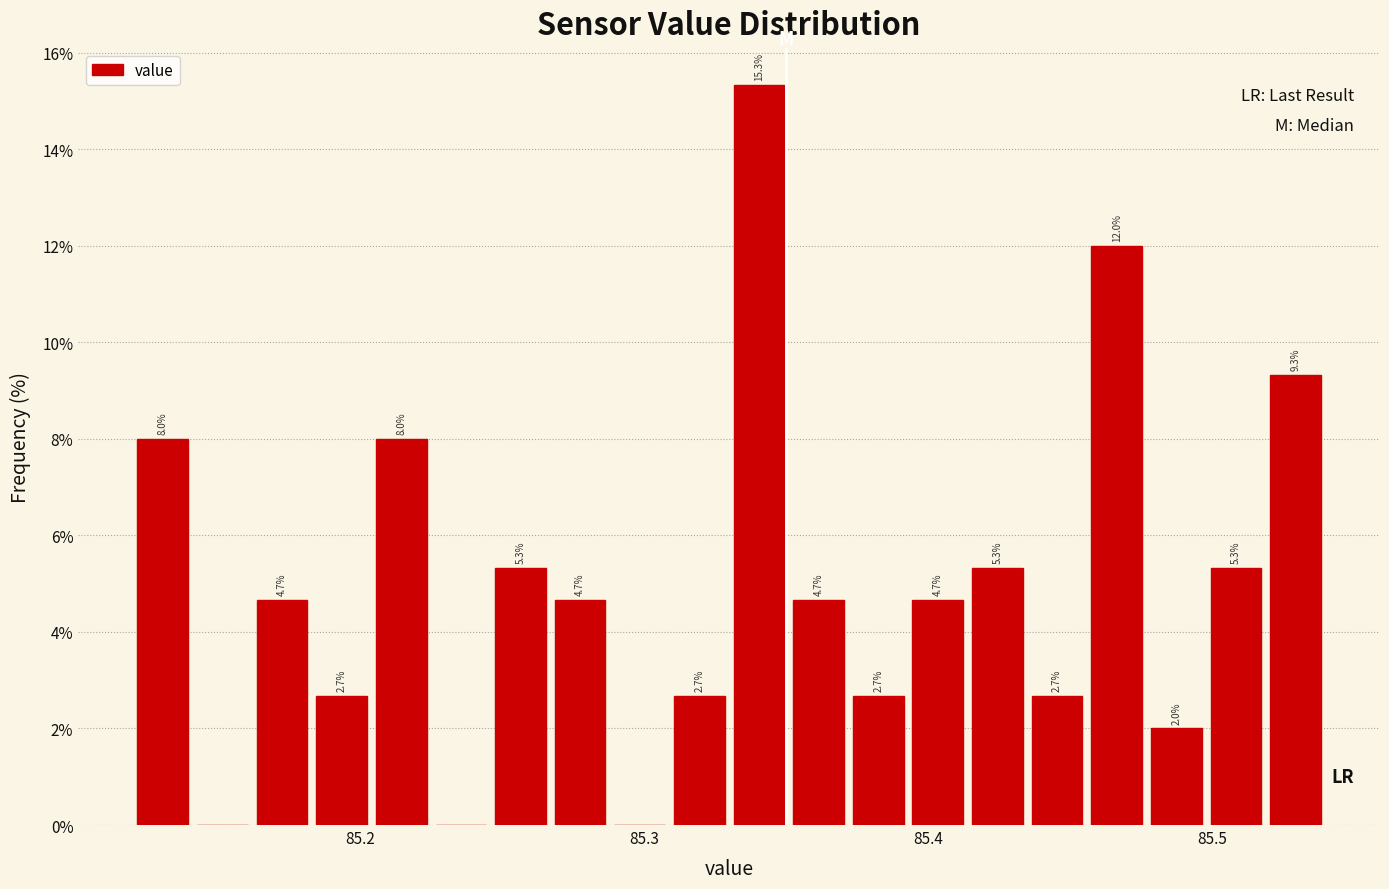

Read against the x-axis, roughly where is the centre of the tallest bar?

85.34